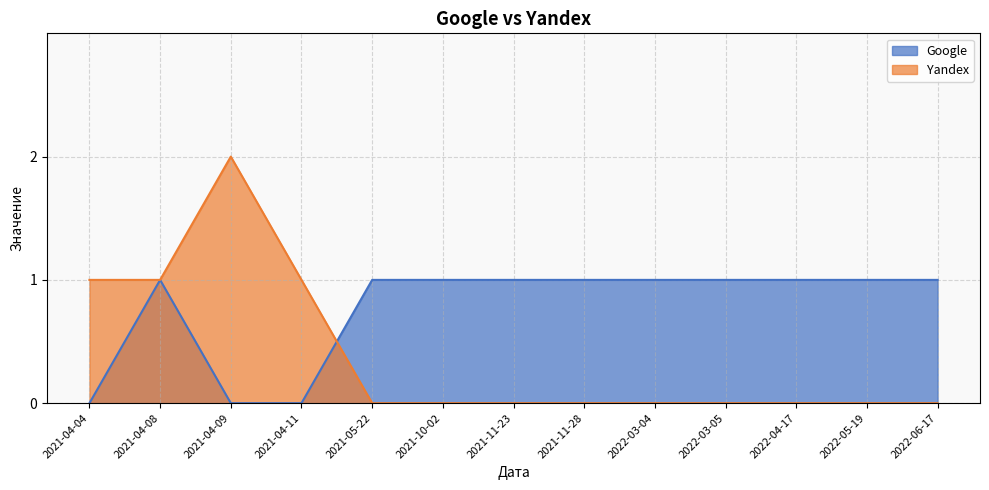

What is the label of the 2nd point from the right?

2022-05-19